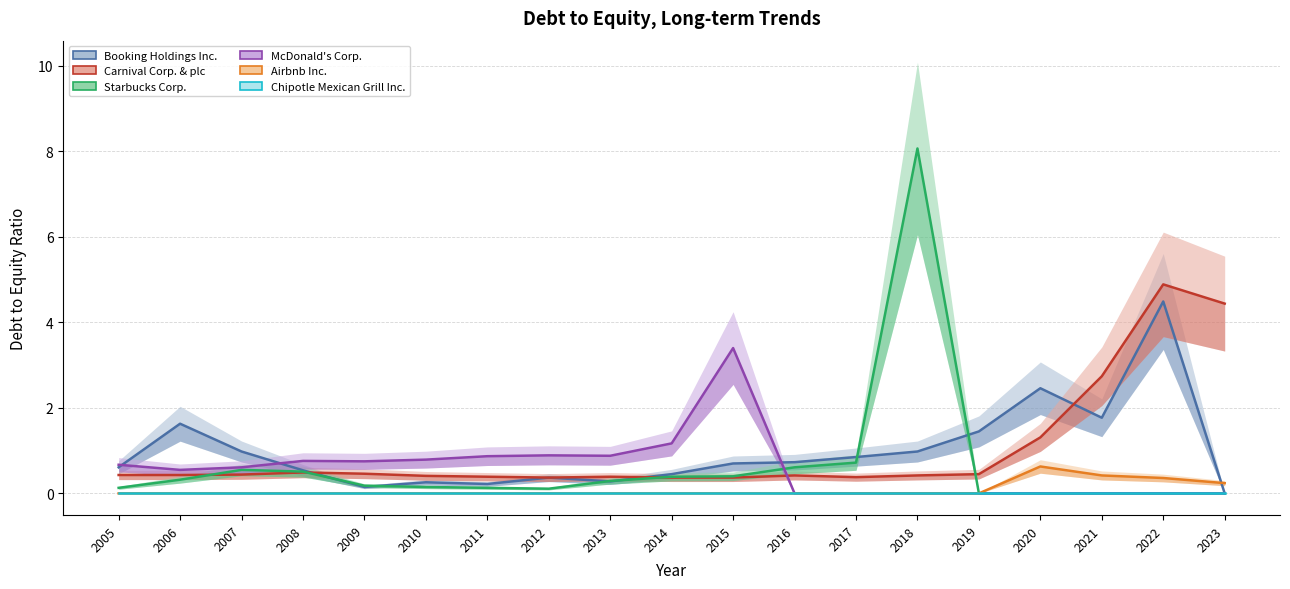

True or false: Starbucks Corp. and McDonald's Corp. cross at least once.

True